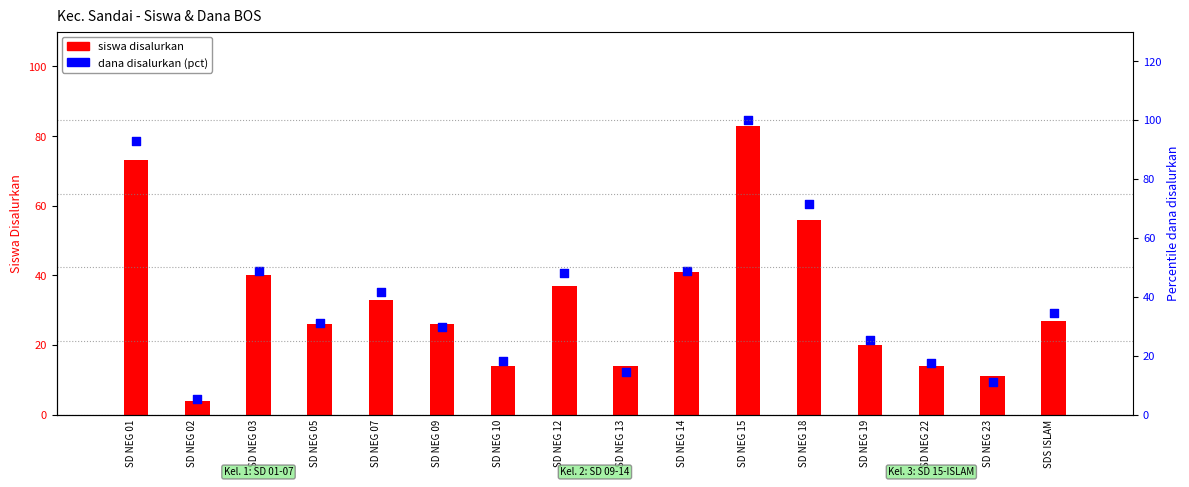

Which series has the largest total across all categories?

dana disalurkan (pct)